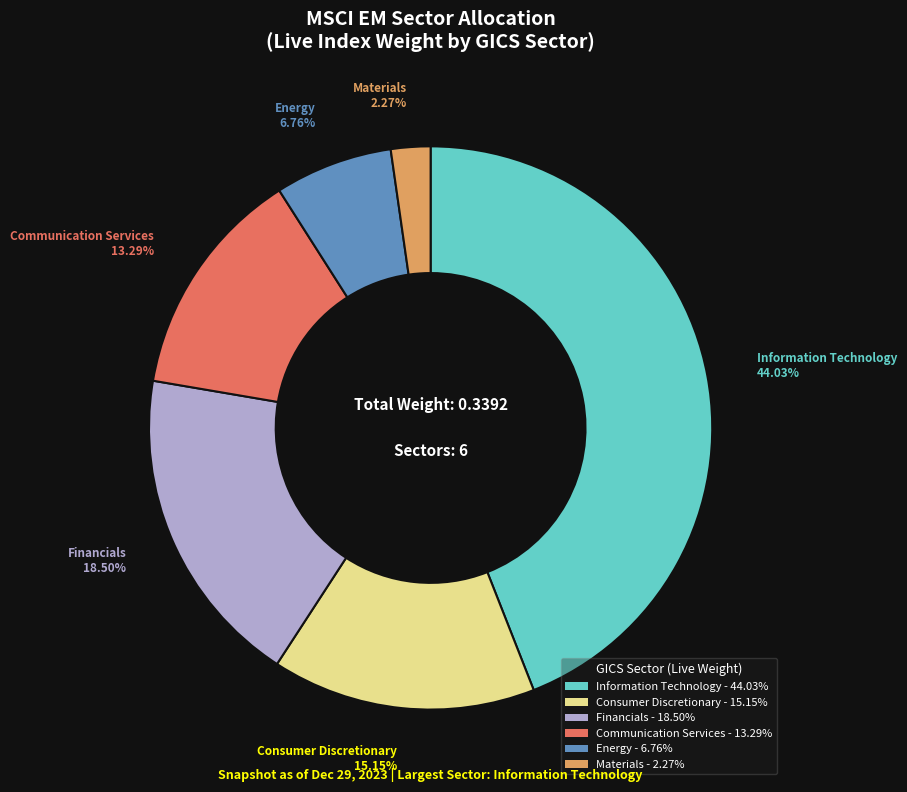

To the nearest percent, what percentage of the pie is Energy?

7%